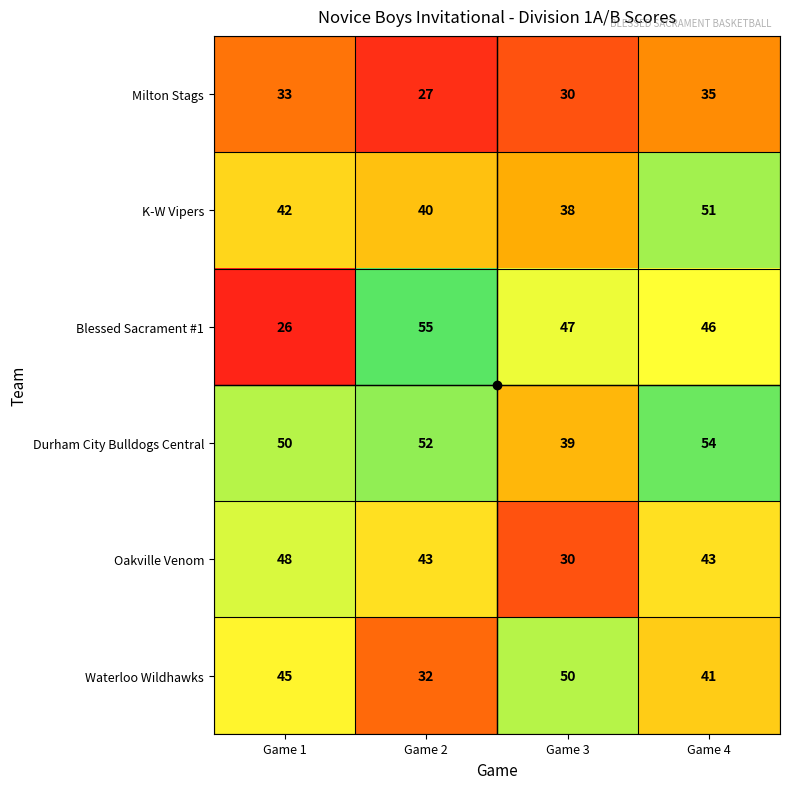

The value of K-W Vipers at Game 2 is 40. True or false?

True